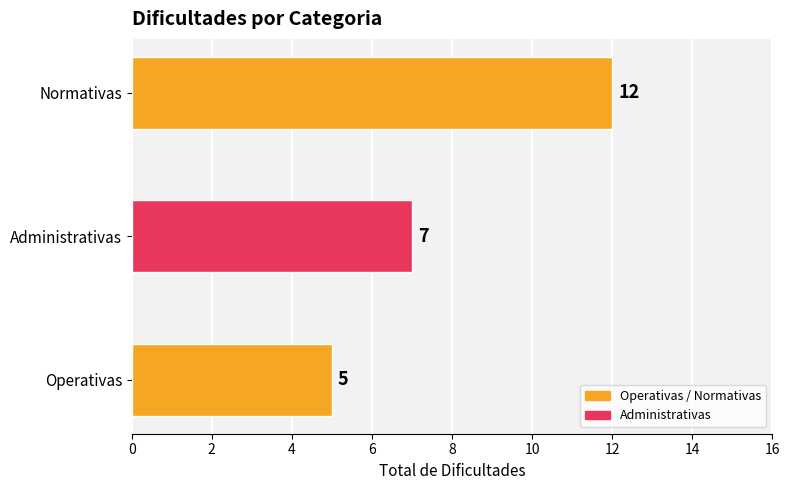

The chart shows a value of 2 at Administrativas. True or false?

False